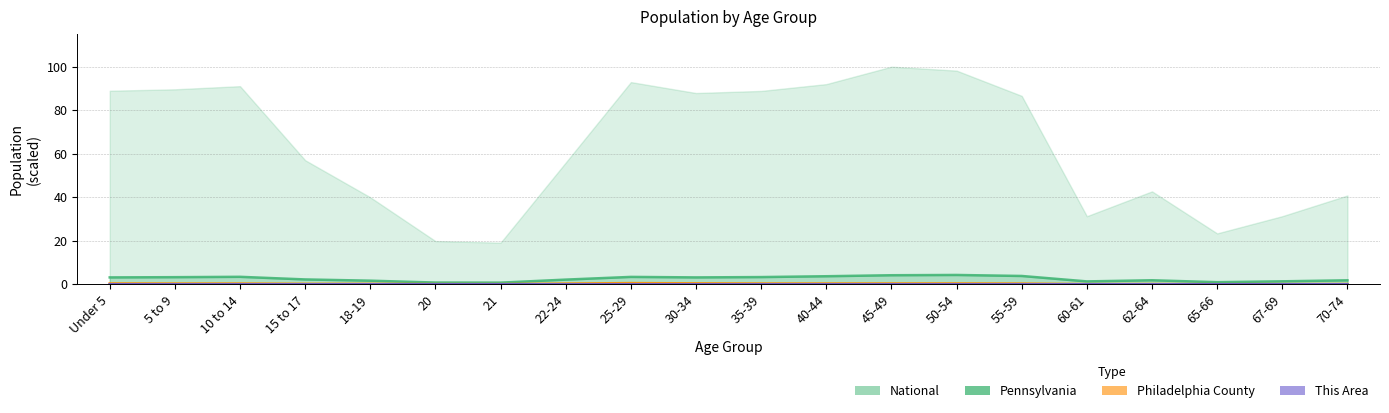

Is the value of Philadelphia County at 67-69 greater than the value of This Area at 45-49?

Yes